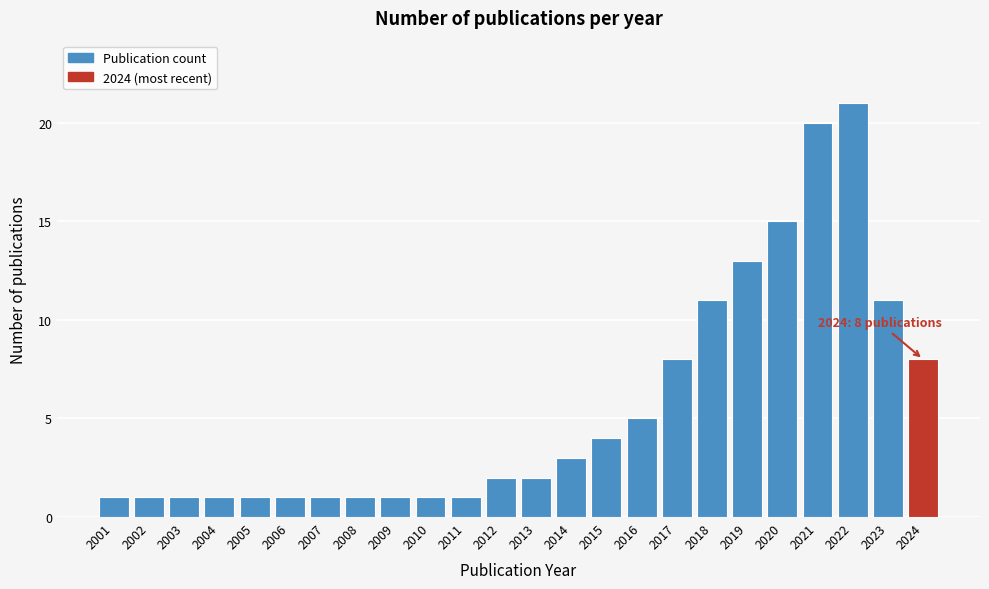

Reading left to right, extract all data points from this chart.

1	1	1	1	1	1	1	1	1	1	1	2	2	3	4	5	8	11	13	15	20	21	11	8